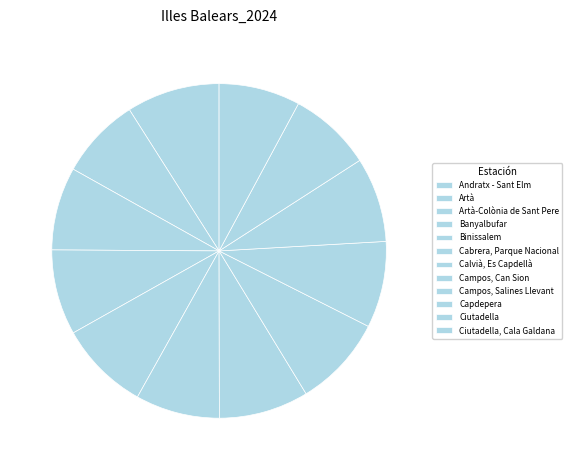

What is the change in value from Campos, Can Sion to Capdepera?

-1.2